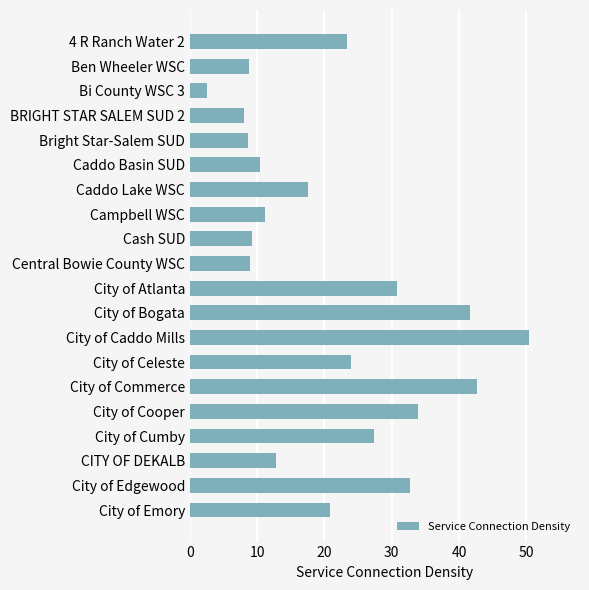

The chart shows a value of 42.7 at City of Commerce. True or false?

True